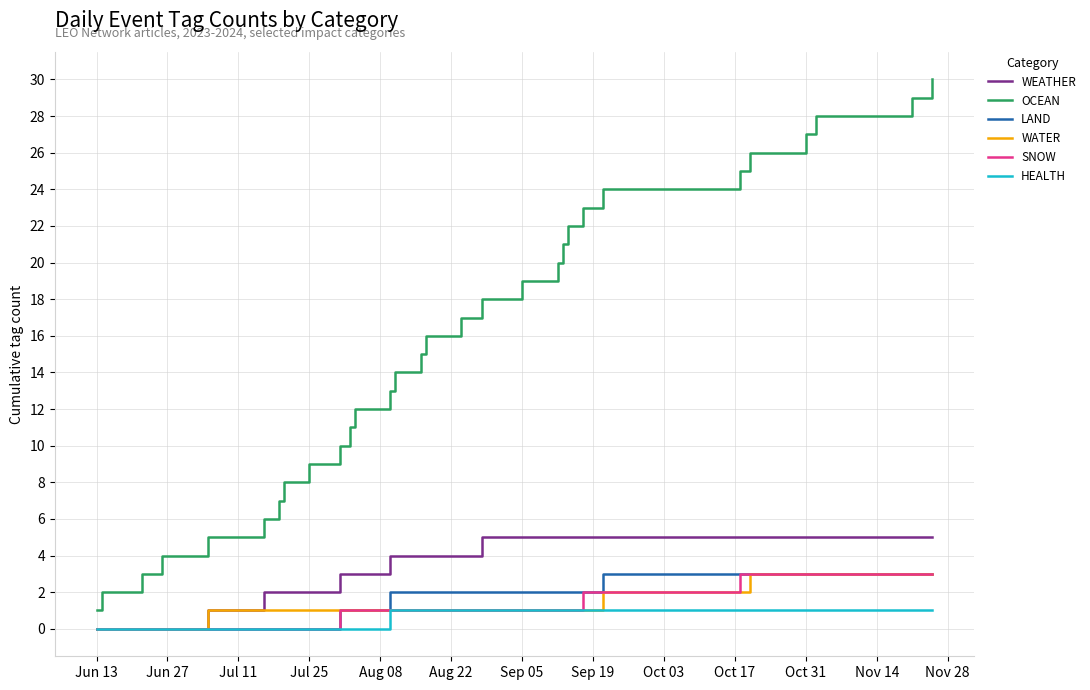

What is the highest value of the OCEAN series?

30